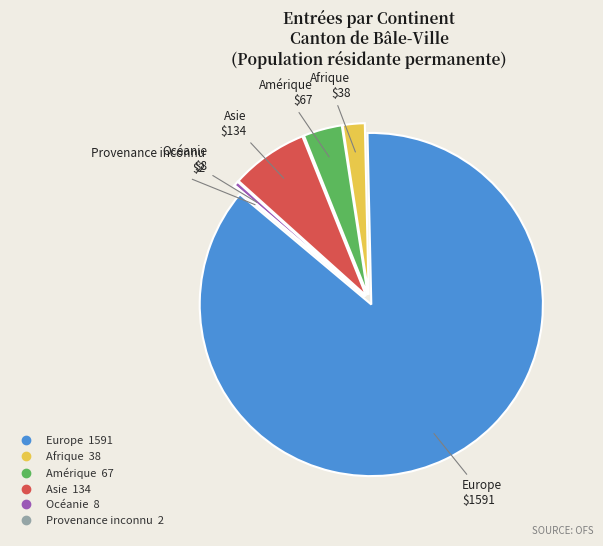

Is it true that Amérique is 4% of the pie?

True